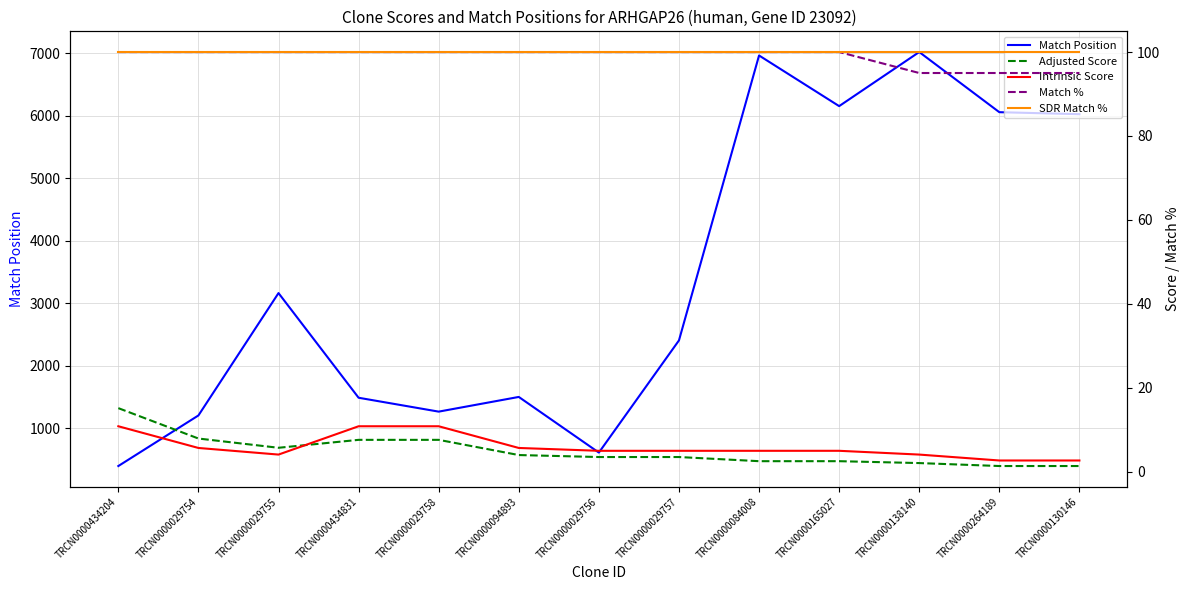

Reading left to right, transcribe all the data shown in this chart.

Match Position: 399.0	1208.0	3165.0	1491.0	1269.0	1504.0	614.0	2408.0	6965.0	6155.0	7020.0	6058.0	6026.0
Adjusted Score: 15.1	7.9	5.7	7.6	7.6	3.9	3.5	3.5	2.5	2.5	2.0	1.3	1.3
Intrinsic Score: 10.8	5.6	4.0	10.8	10.8	5.6	5.0	5.0	5.0	5.0	4.0	2.6	2.6
Match %: 100.0	100.0	100.0	100.0	100.0	100.0	100.0	100.0	100.0	100.0	95.0	95.0	95.0
SDR Match %: 100.0	100.0	100.0	100.0	100.0	100.0	100.0	100.0	100.0	100.0	100.0	100.0	100.0